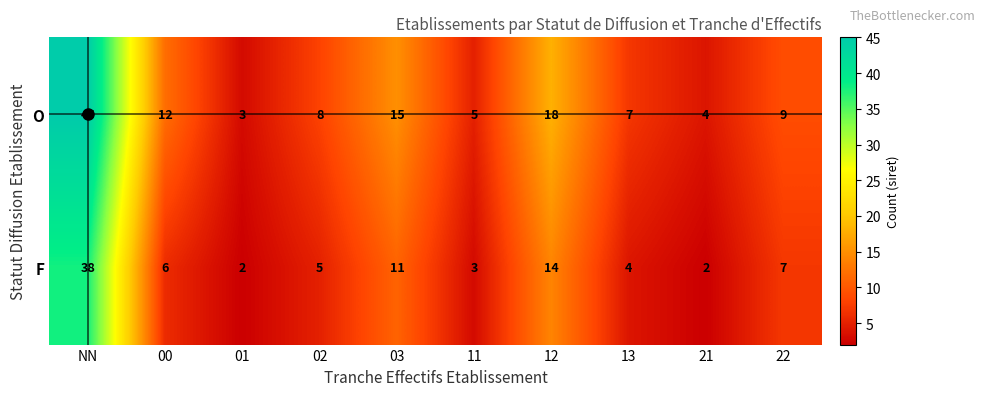

True or false: F has a value of 3 at 01.

False